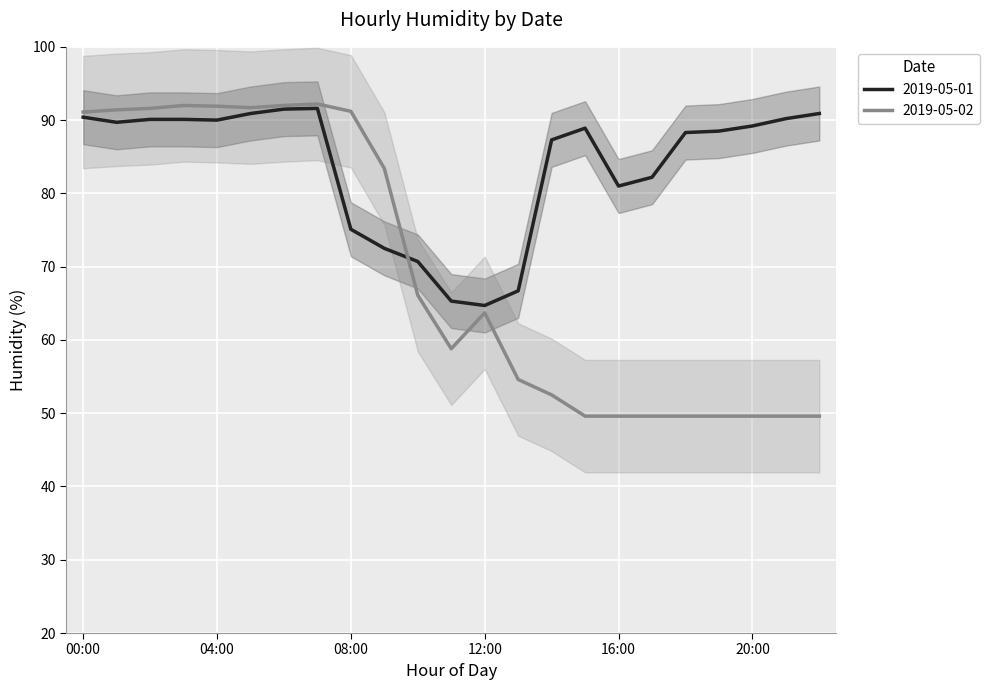

Reading left to right, extract all data points from this chart.

2019-05-01: 90.4	89.7	90.1	90.1	90.0	90.9	91.5	91.6	75.1	72.5	70.7	65.3	64.7	66.7	87.3	88.9	81.0	82.2	88.3	88.5	89.2	90.2	90.9
2019-05-02: 91.1	91.4	91.6	92.0	91.9	91.7	92.0	92.2	91.2	83.4	66.1	58.8	63.7	54.6	52.5	49.6	49.6	49.6	49.6	49.6	49.6	49.6	49.6